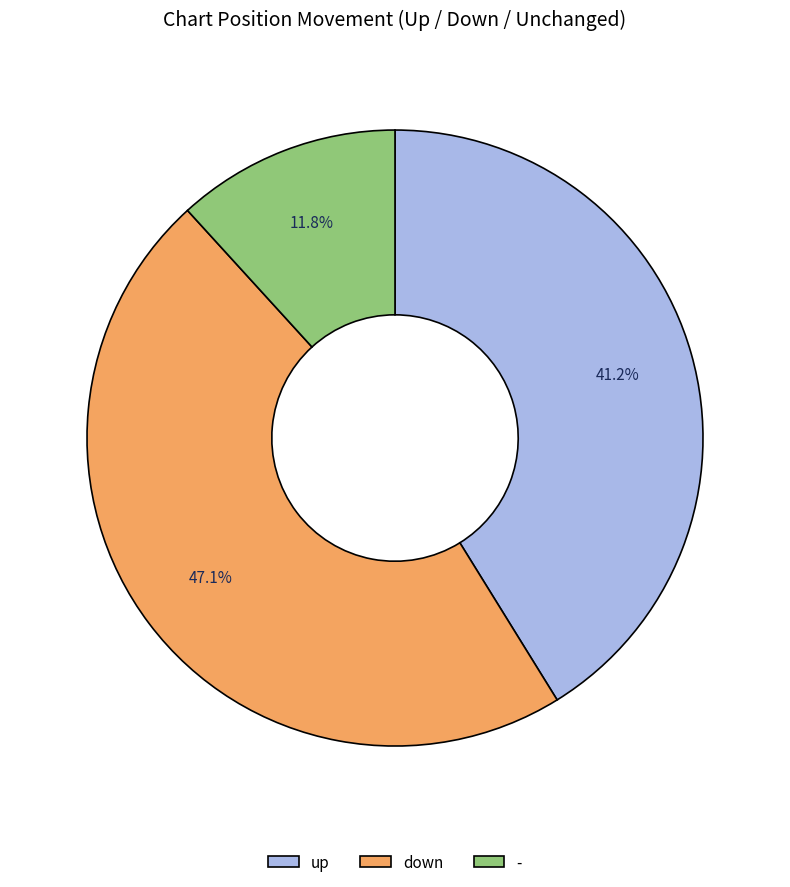

Does up account for over 50% of the chart?

No